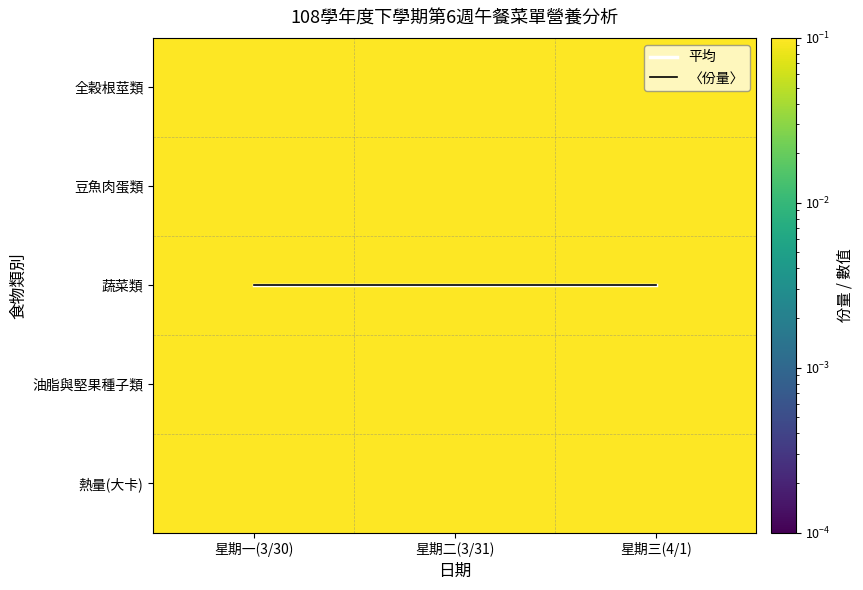

Which series has the largest total across all categories?

平均